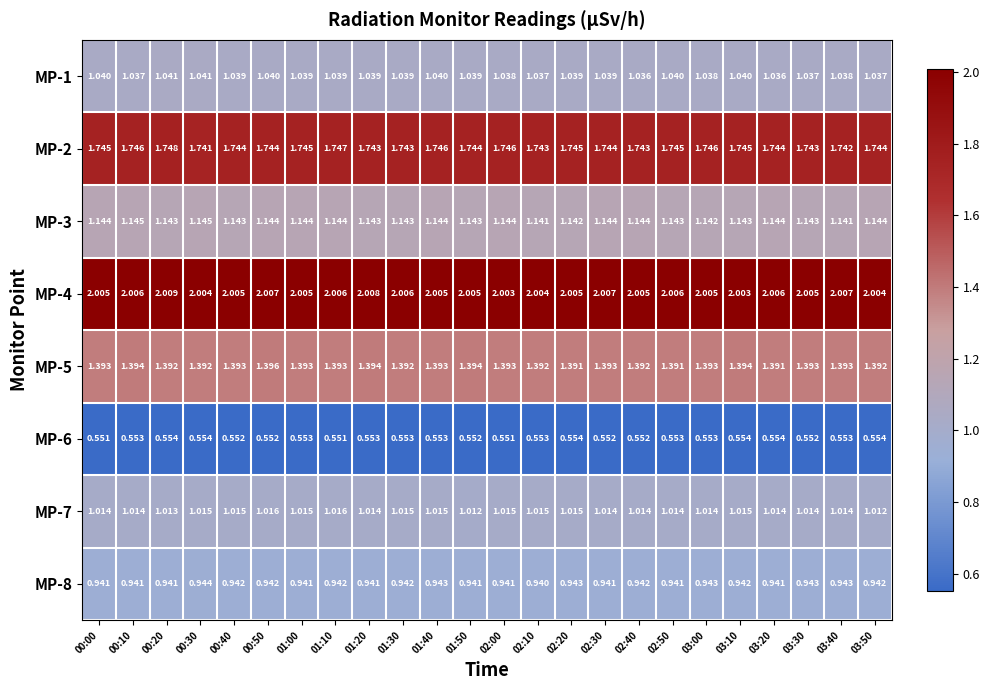

At how many categories does at least one series exceed 1?

24